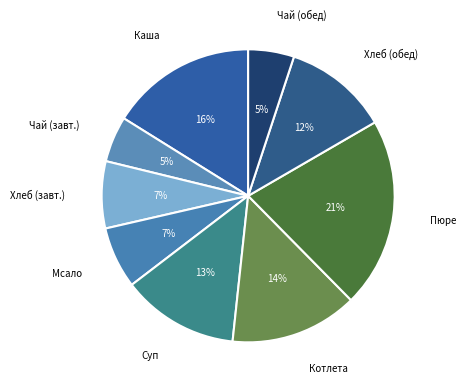

To the nearest percent, what portion does Хлеб (завт.) represent?

7%